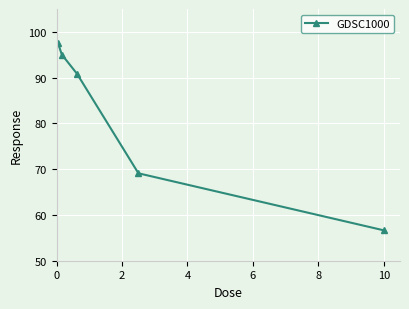

What is the maximum value shown in the chart?

97.6